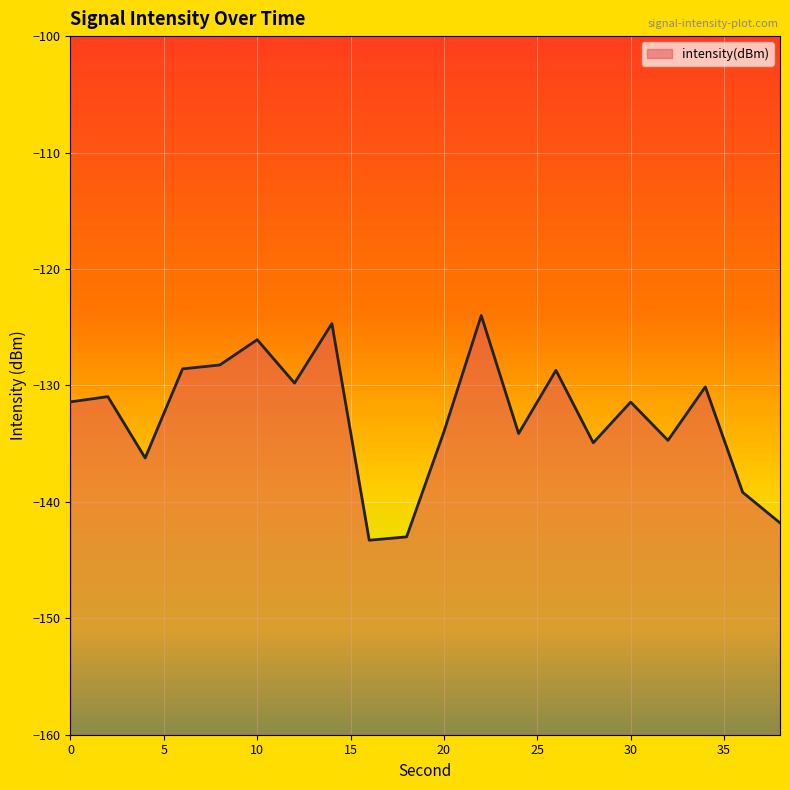

What is the change in value from 6 to 36?

-10.6